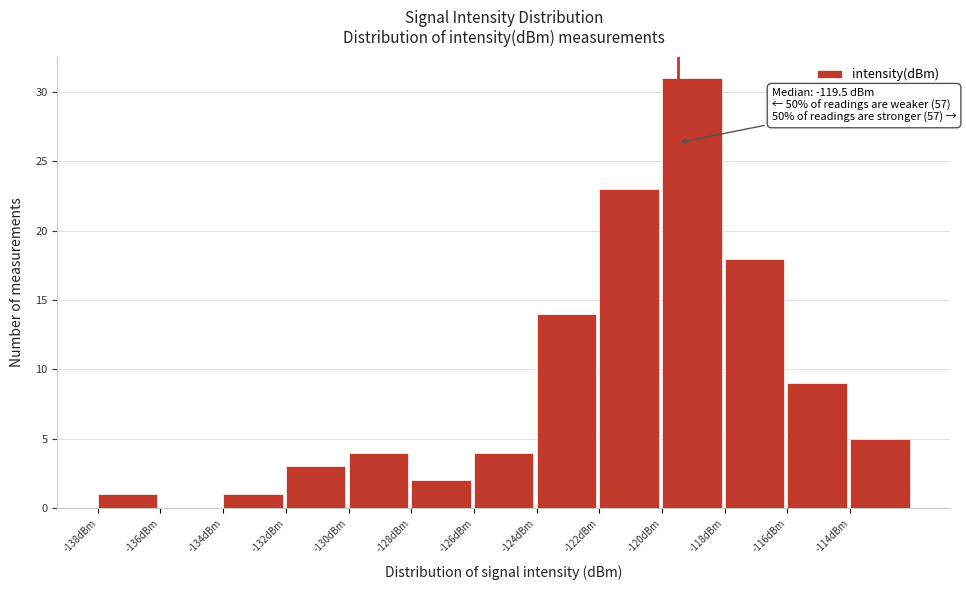

Which range on the x-axis has the tallest bar?

-120 to -118